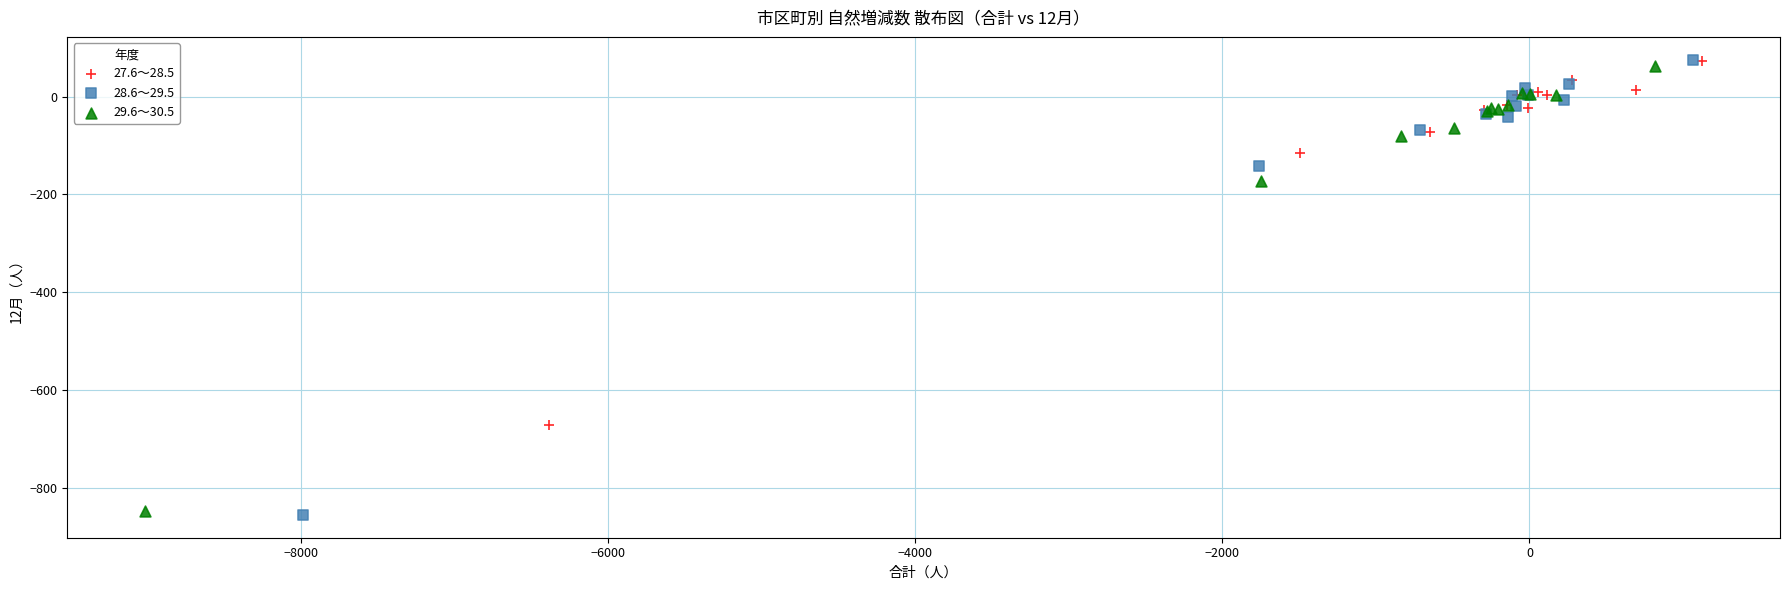

Which series has the largest Y range (max minus min)?

28.6～29.5